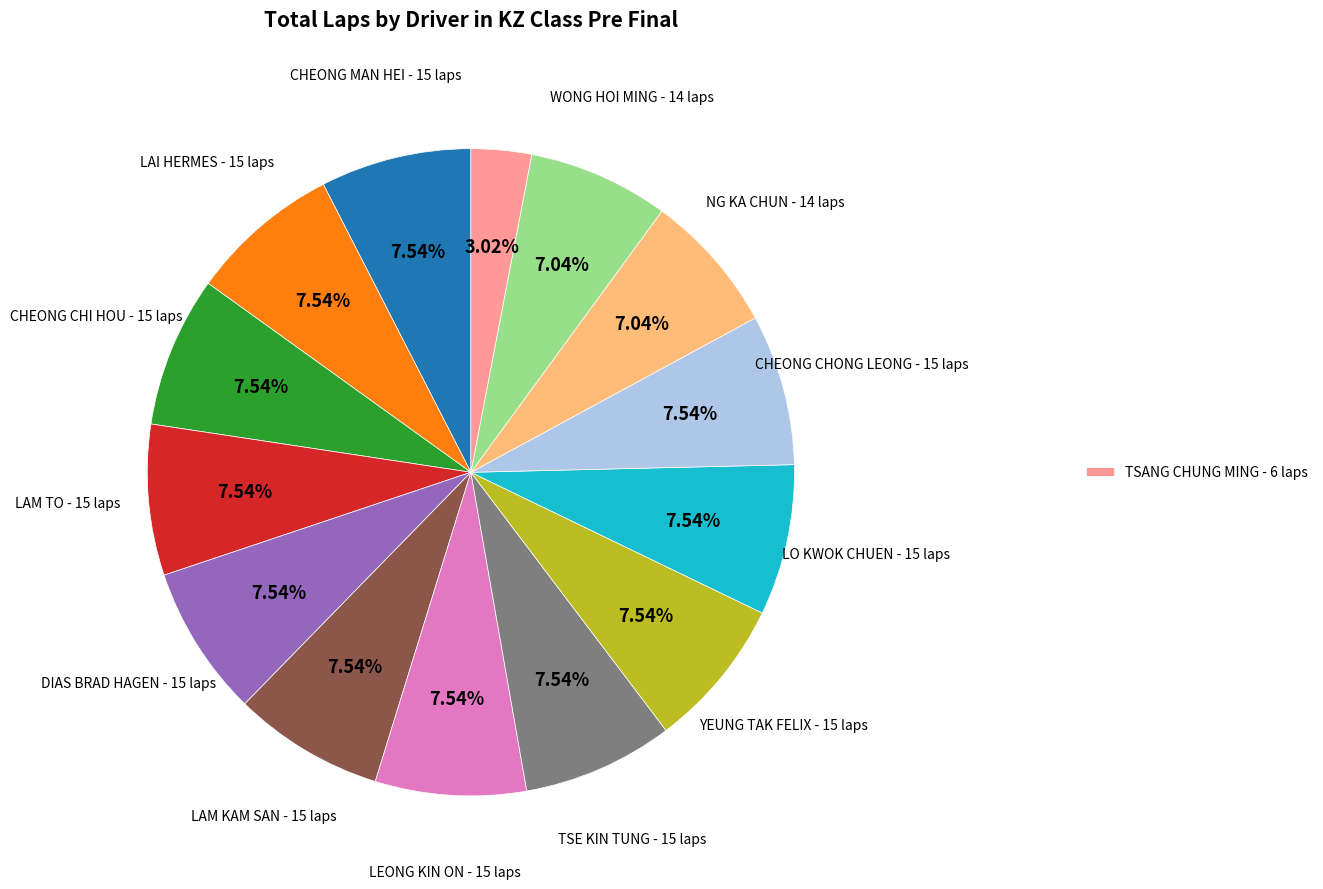

Does any single category account for the majority?

No